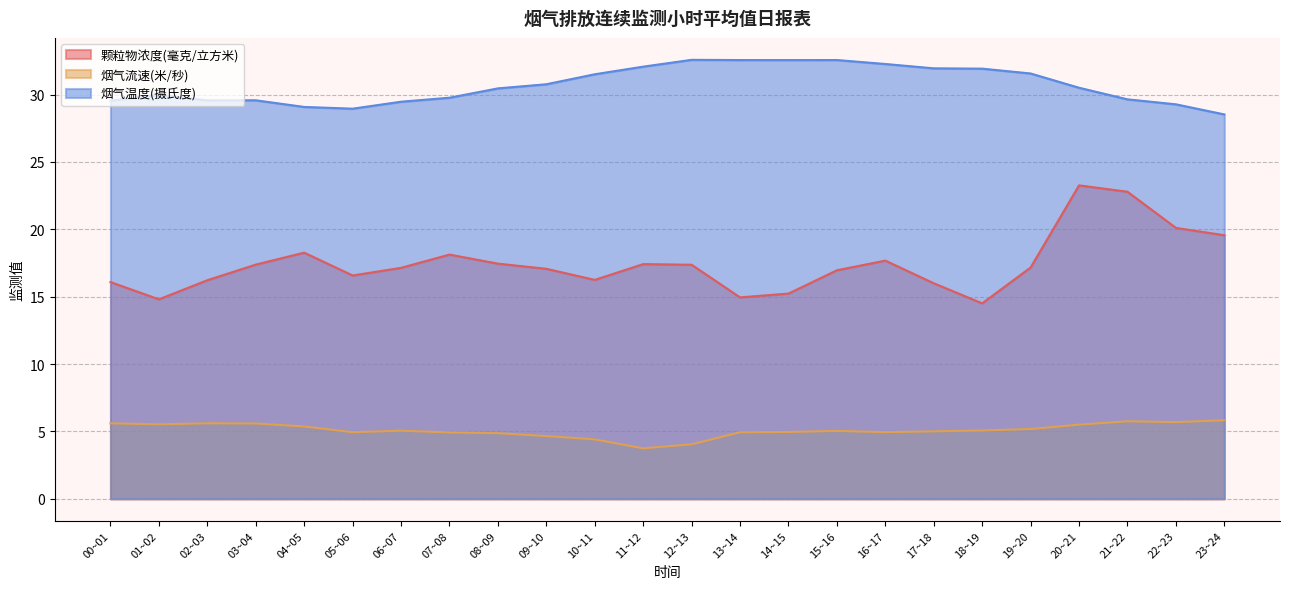

What is the greatest value displayed?

32.6